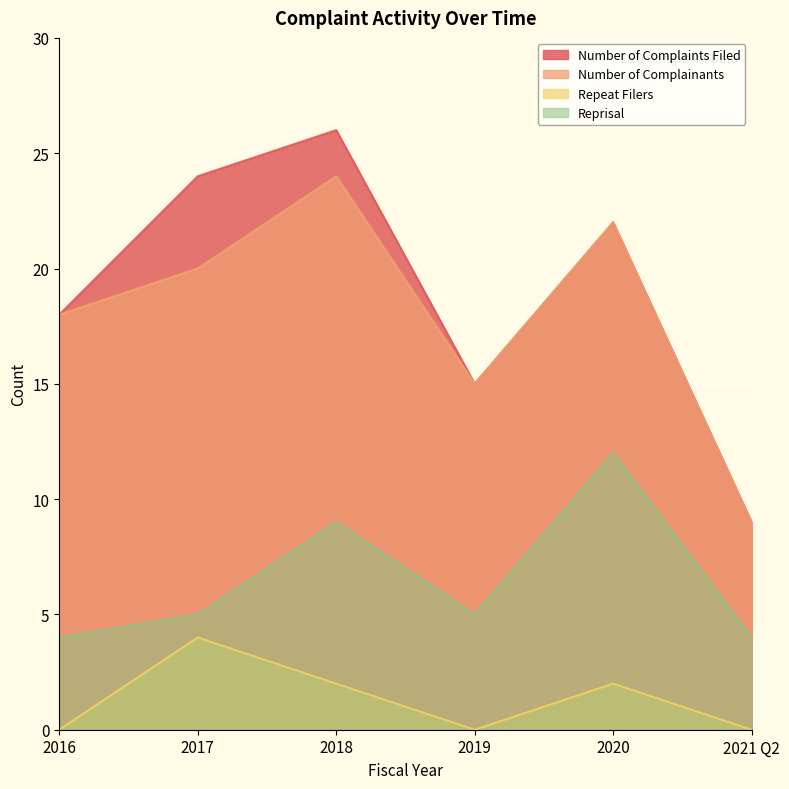

What is the difference between the highest and lowest values at 2016?

18